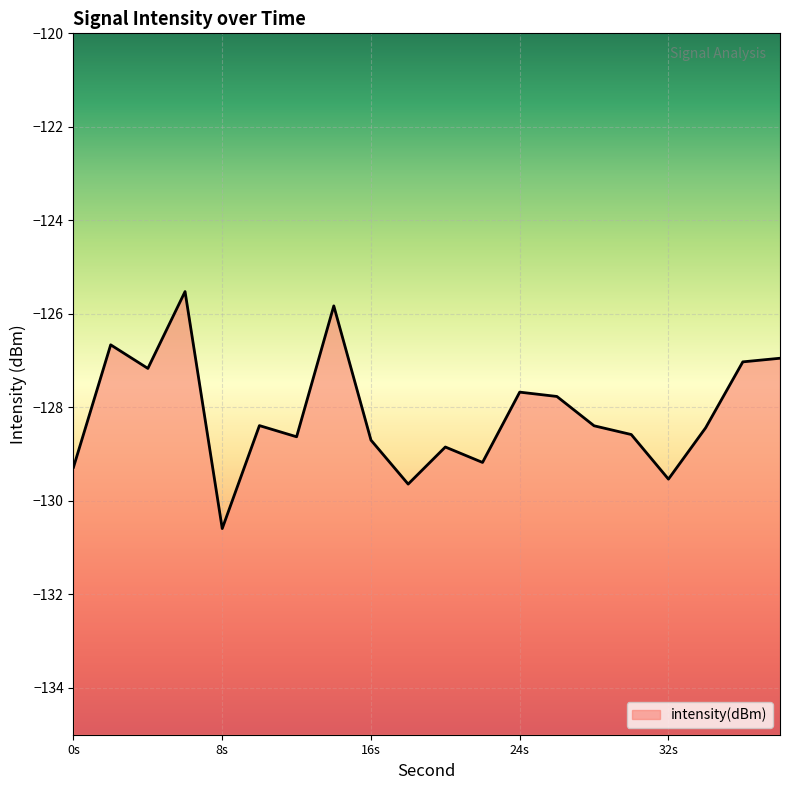

How many distinct data groups are displayed?

1